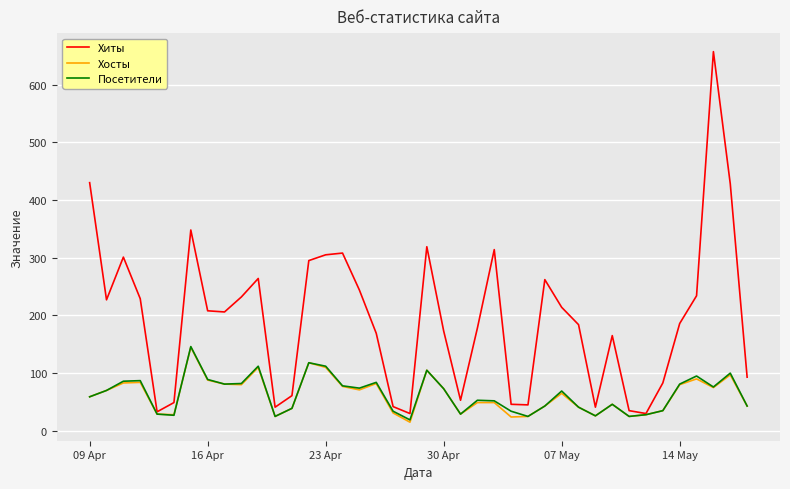

How many series are shown in this chart?

3